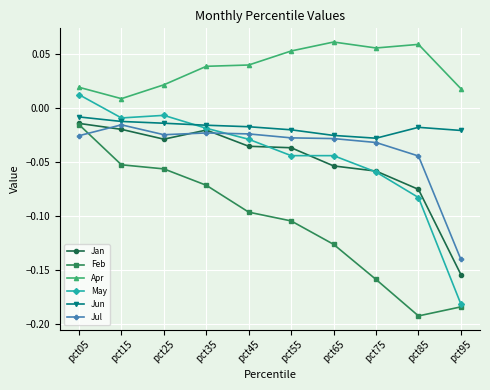

Is the value of May at pct95 greater than the value of Apr at pct65?

No